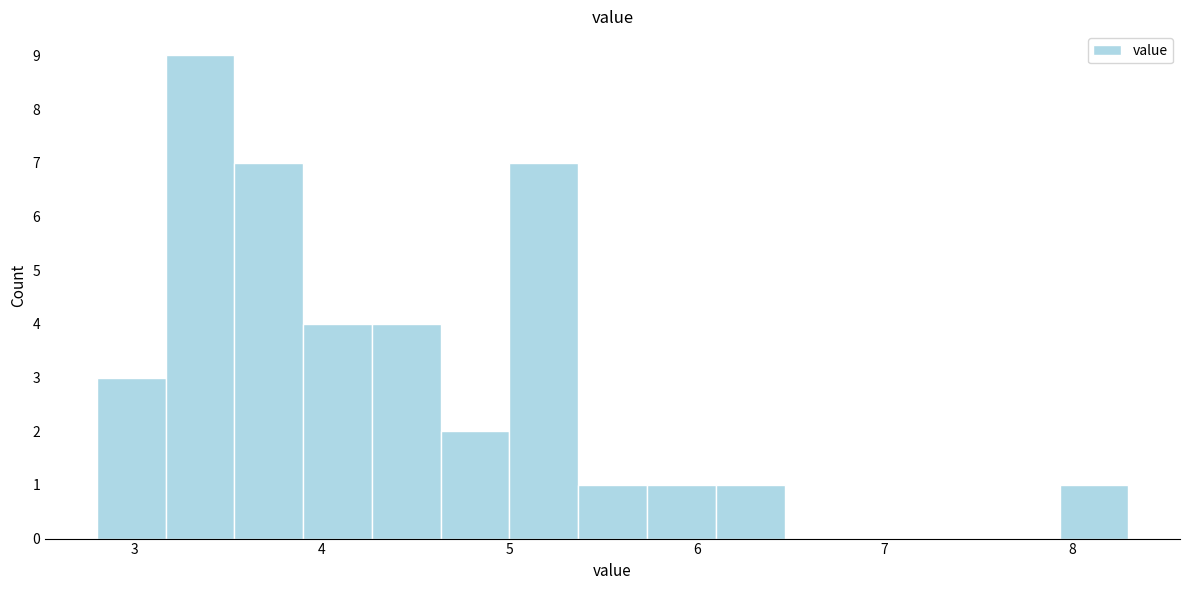

Read against the x-axis, roughly where is the centre of the tallest bar?

3.4